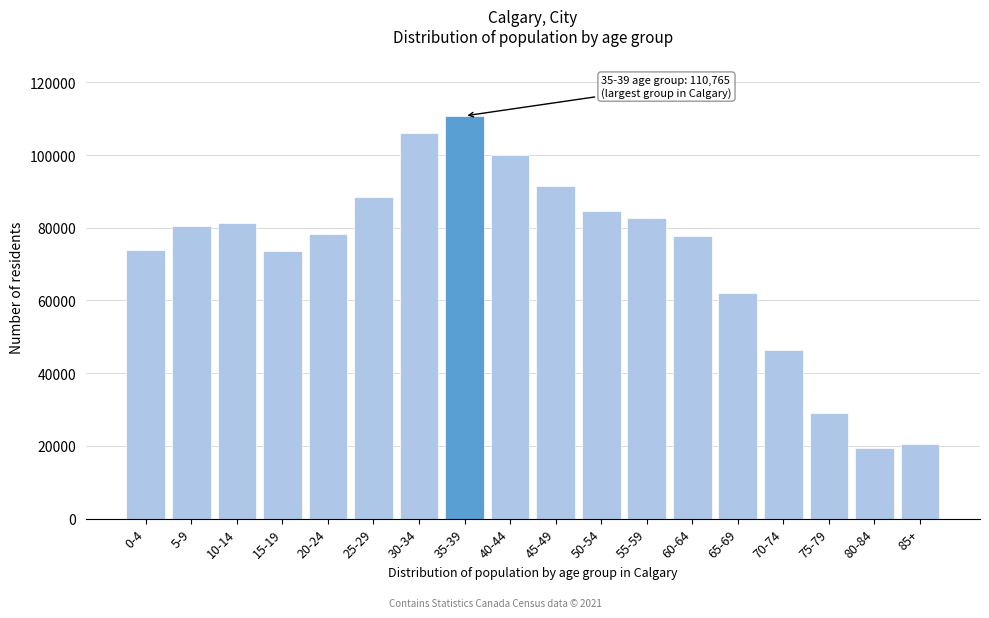

Where is the data nearest to the value 65085?

65-69